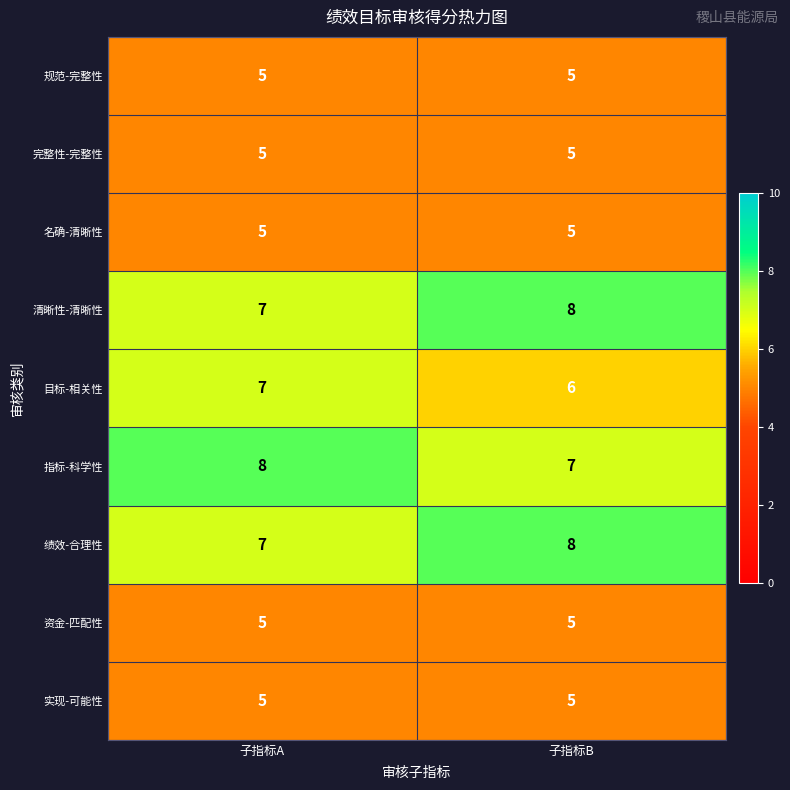

What is the minimum value shown in the chart?

5